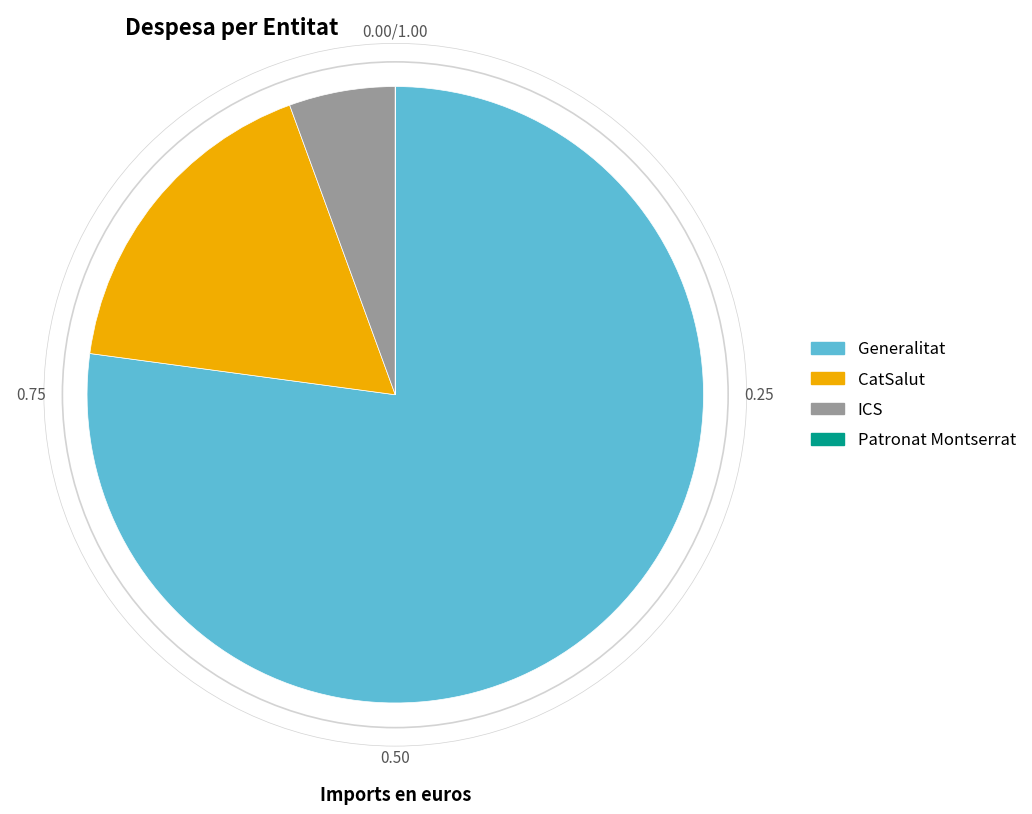

Combined, do ICS and Generalitat account for over 50%?

Yes